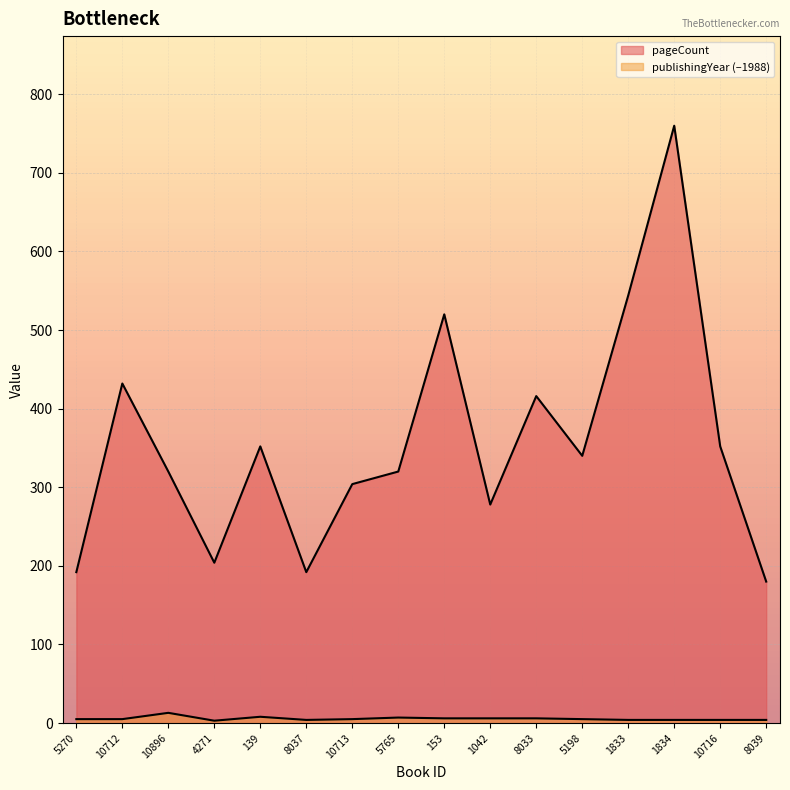

Which category has the highest value in the pageCount series?

1834